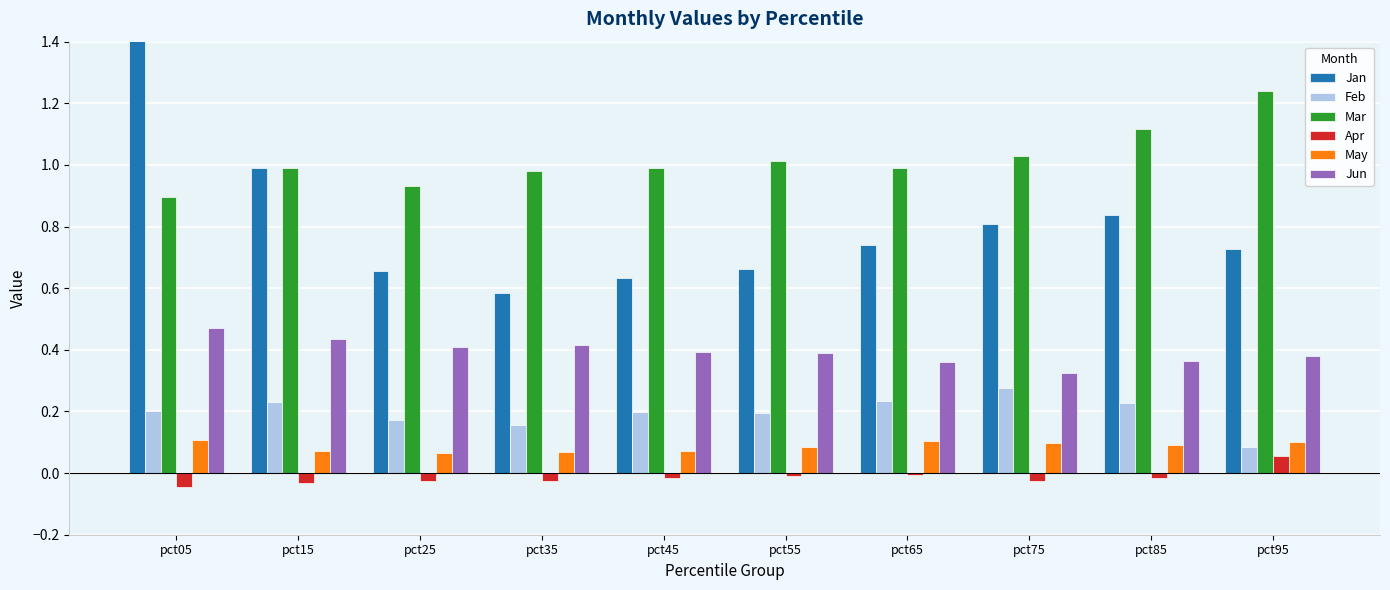

What value does the Mar series have at pct45?

1.0